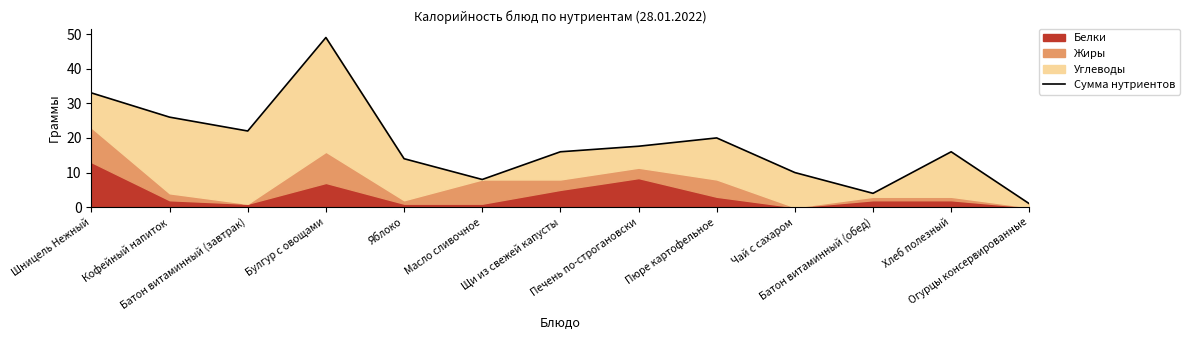

What is the ratio of the value at Батон витаминный (завтрак) to the value at Пюре картофельное?

1.1